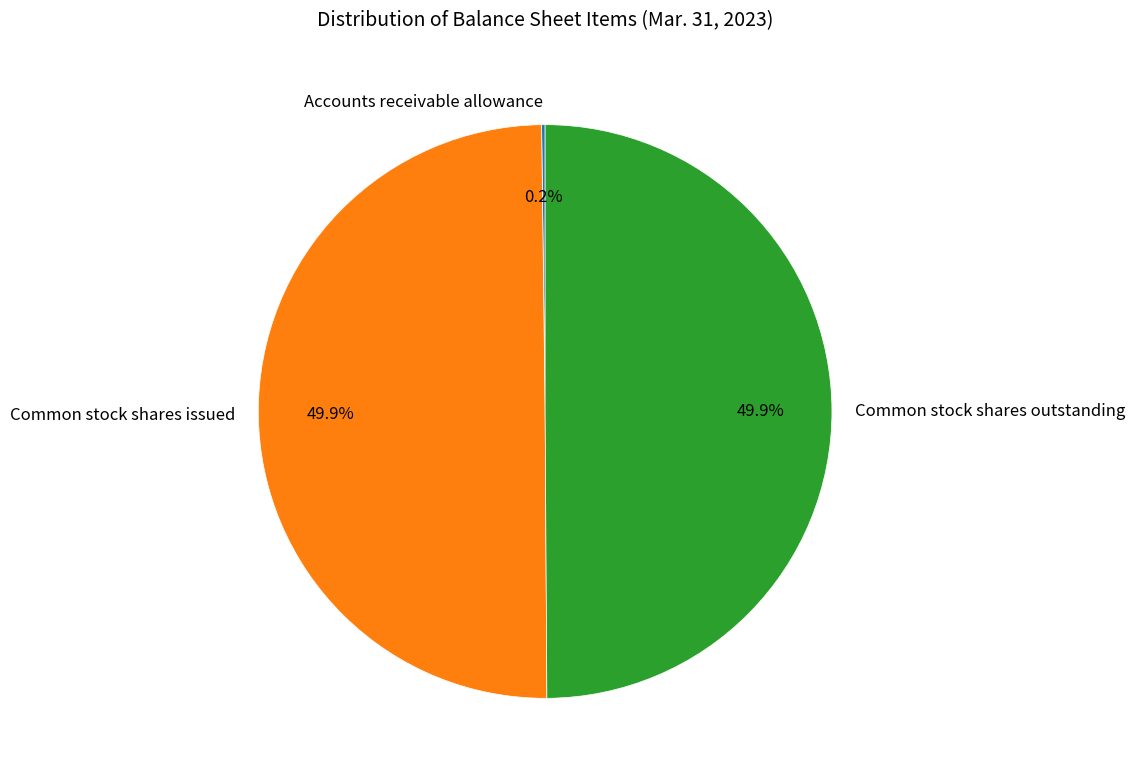

What percentage is NOT represented by Common stock shares issued?

50.1%